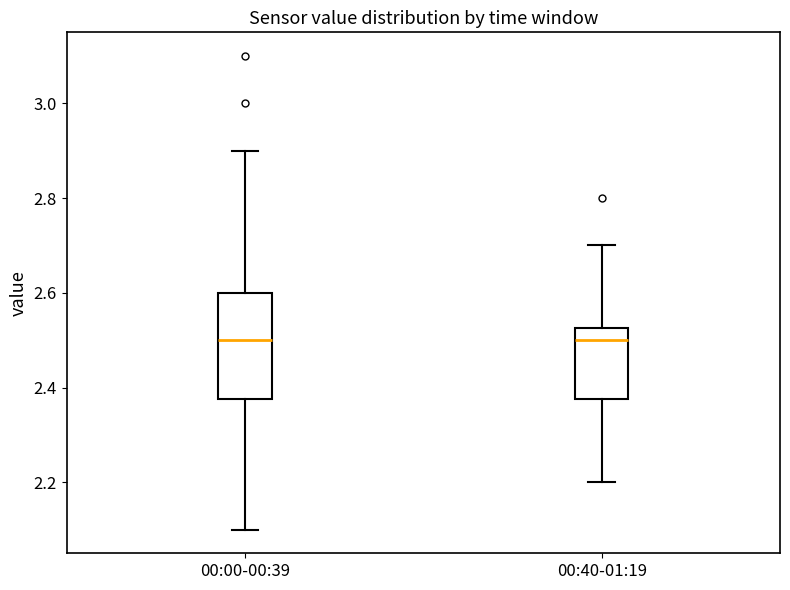

Reading left to right, transcribe this box plot: for each box, give where its median line is, the range the box spans, and where its two whiskers end, as read against the y-axis. The values are not printed on the chart, so give them approximately, as read against the axis.

00:00-00:39: median 2.50, box 2.38 to 2.60, whiskers 2.10 to 2.90
00:40-01:19: median 2.50, box 2.38 to 2.52, whiskers 2.20 to 2.70